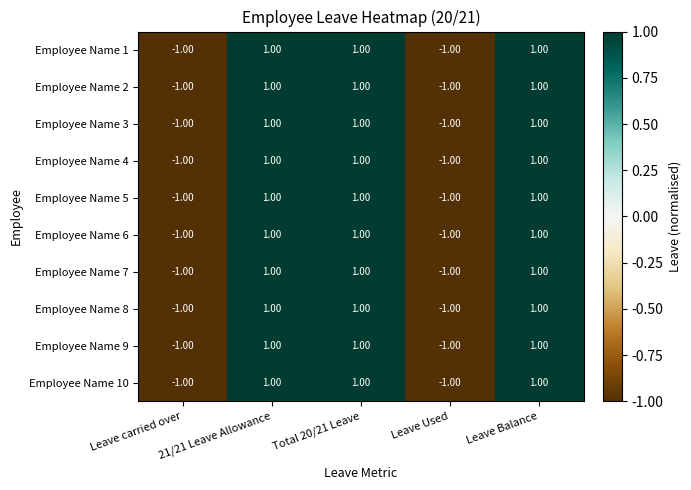

At how many categories does at least one series exceed 0?

3